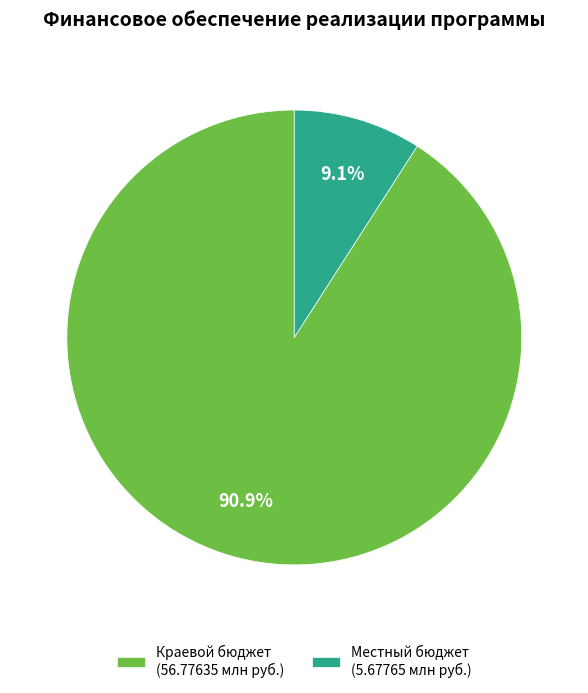

Count the number of slices in the pie.

2